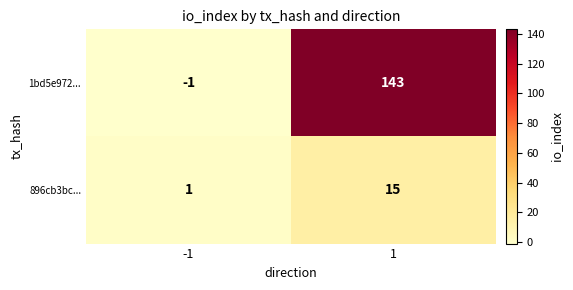

At 1, list the series in order from largest to smallest.

1bd5e972..., 896cb3bc...